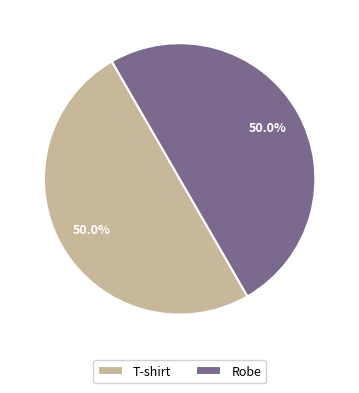

To the nearest percent, what portion does Robe represent?

50%